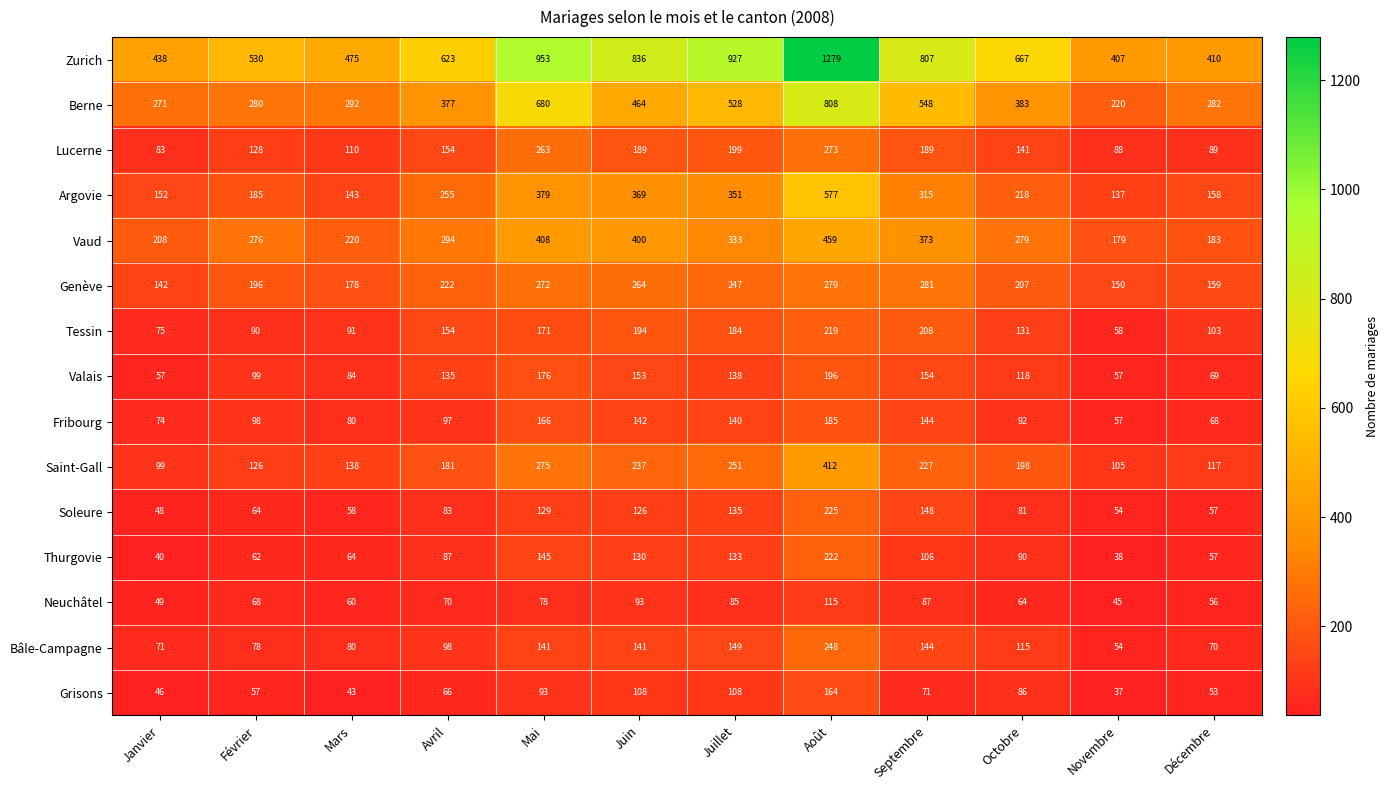

What is the difference between the maximum and minimum values in the Thurgovie series?

184